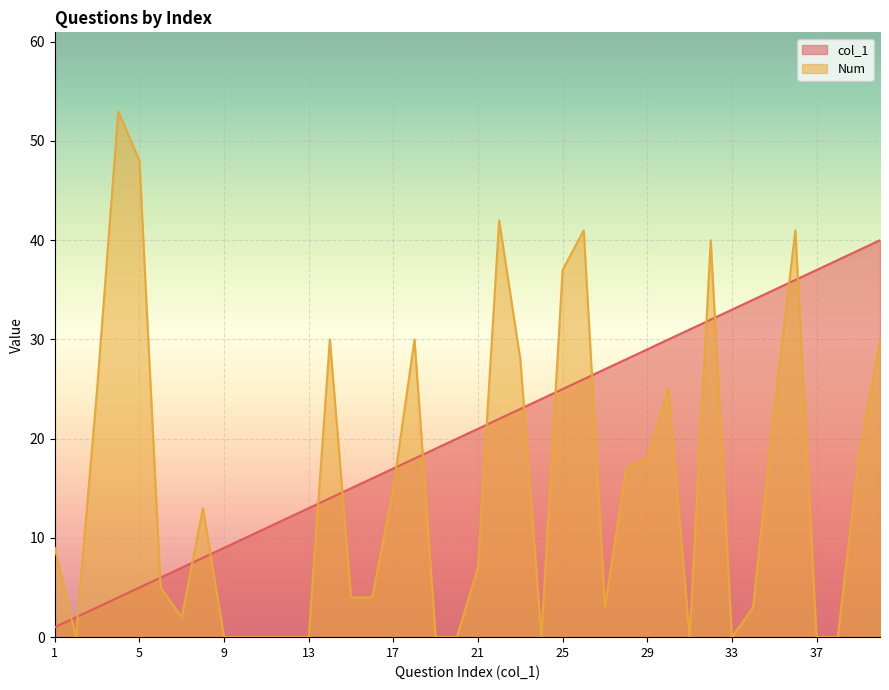

At which label does col_1 reach its peak?

40